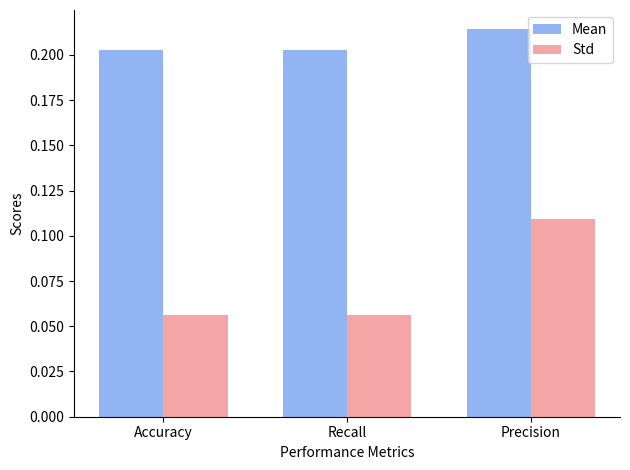

Are the bars horizontal?

No